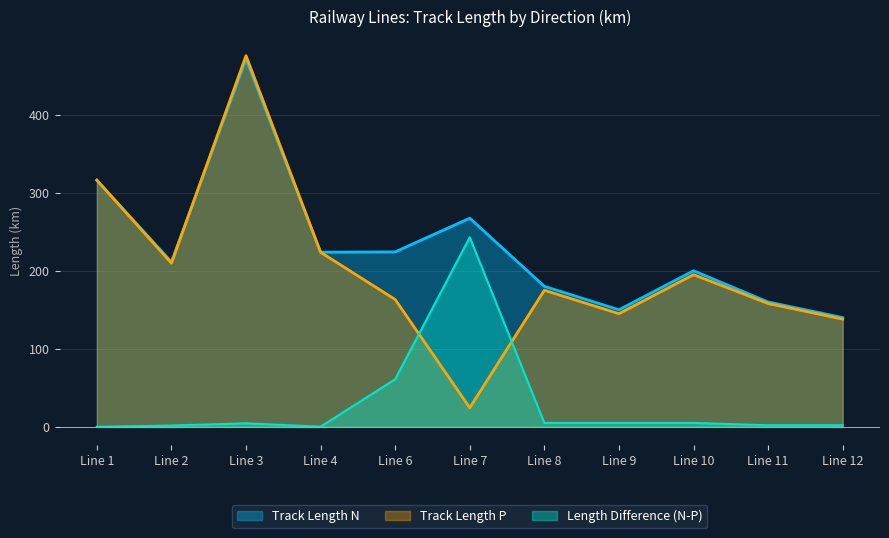

Which series changed the most between Line 2 and Line 9?

Track Length P